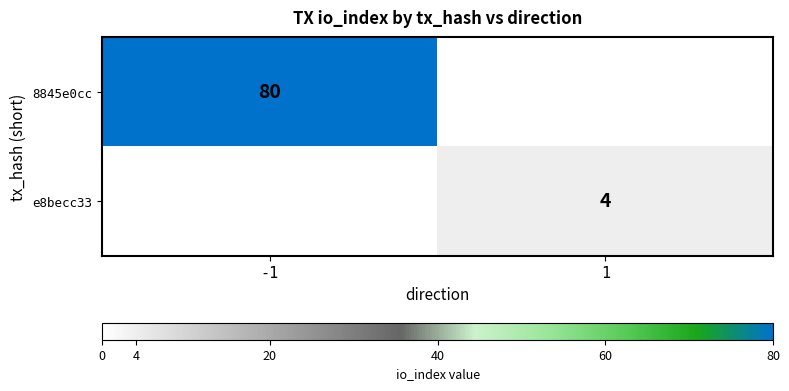

Is it true that e8becc33 equals 6 at 1?

False